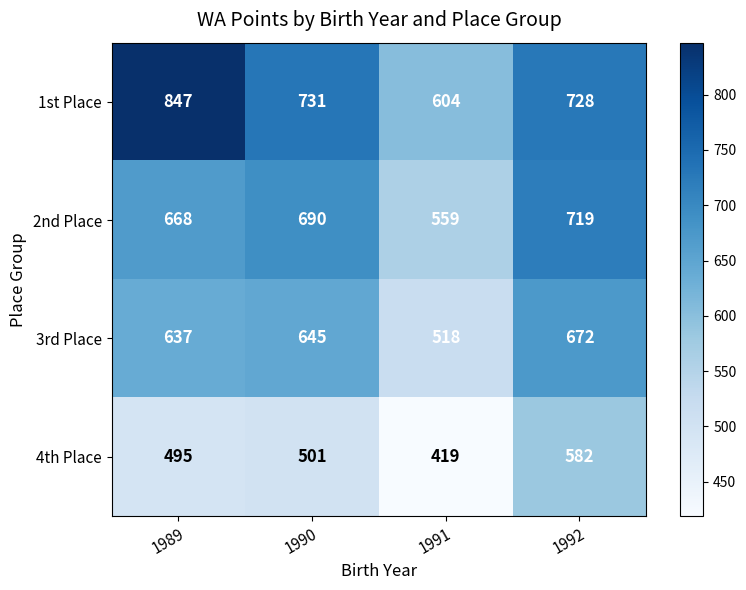

What is the sum of all 4th Place values?

1997